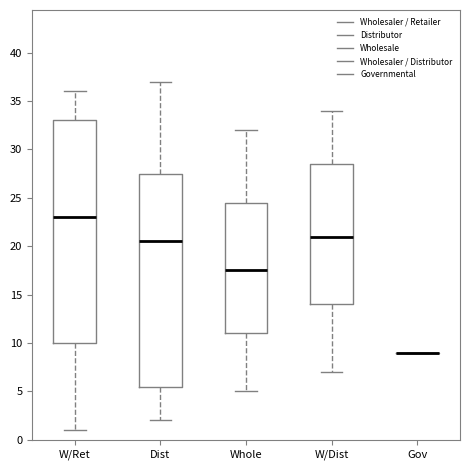

Where does the median line of the box for W/Dist sit on the y-axis? The values are not printed on the chart, so give them approximately, as read against the axis.

21.0